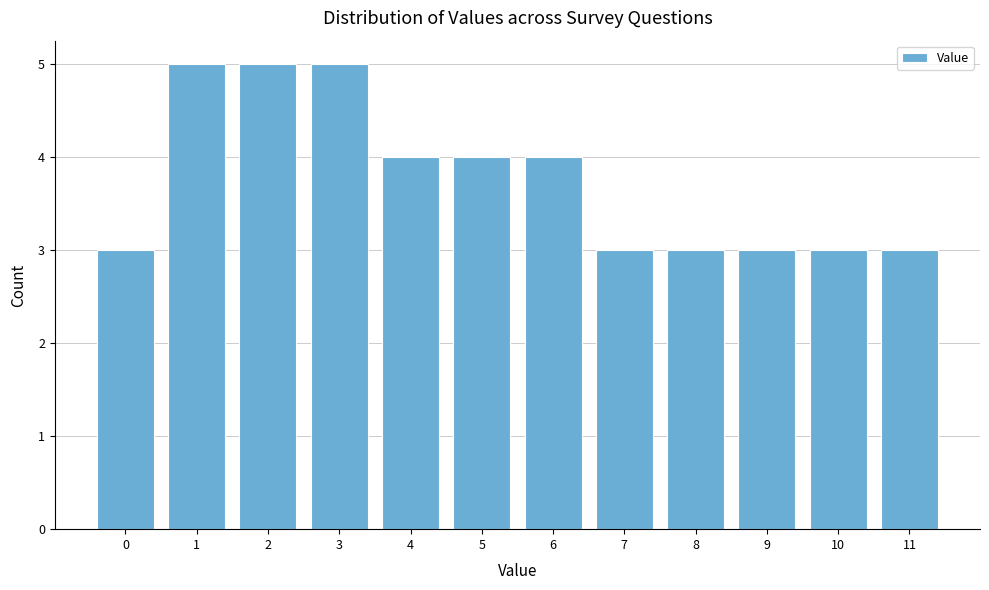

Reading right to left, extract all data points from this chart.

11=3	10=3	9=3	8=3	7=3	6=4	5=4	4=4	3=5	2=5	1=5	0=3